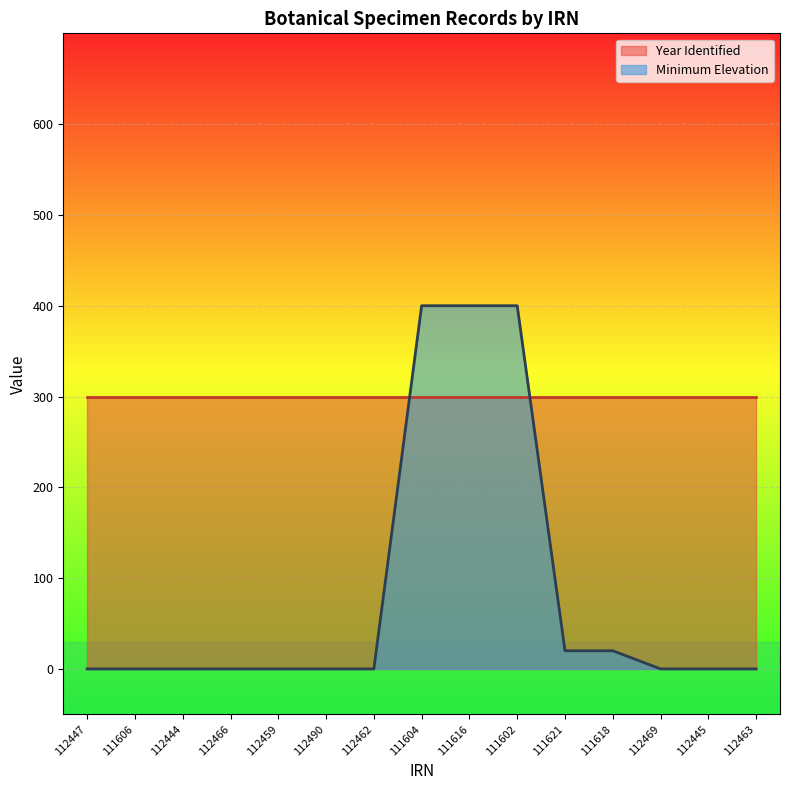

Which has a higher value, 111618 or 111606?

111618